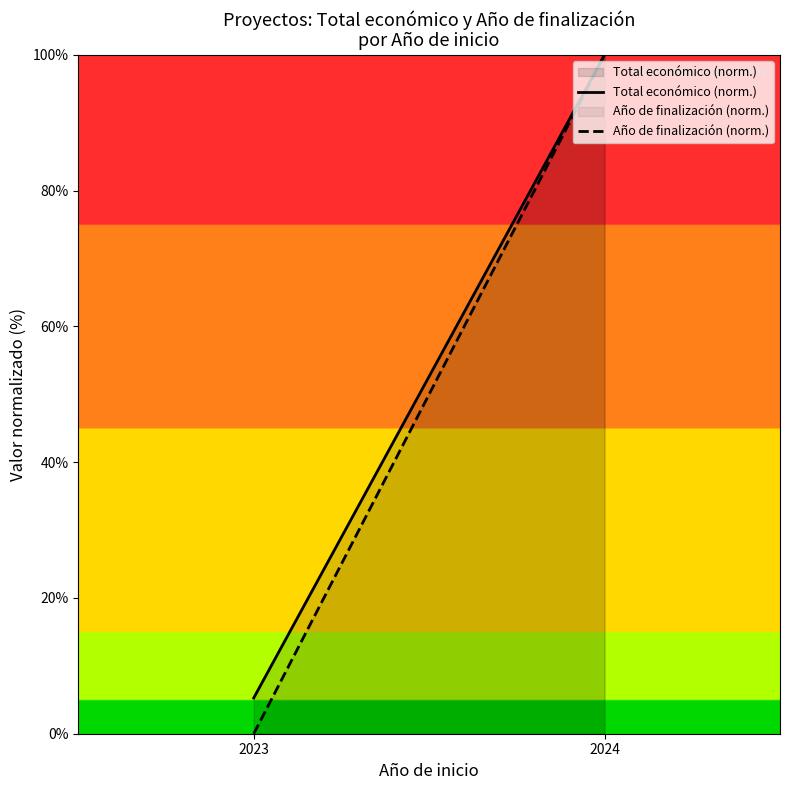

Rank the categories by Año de finalización (norm.) value from highest to lowest.

2024, 2023